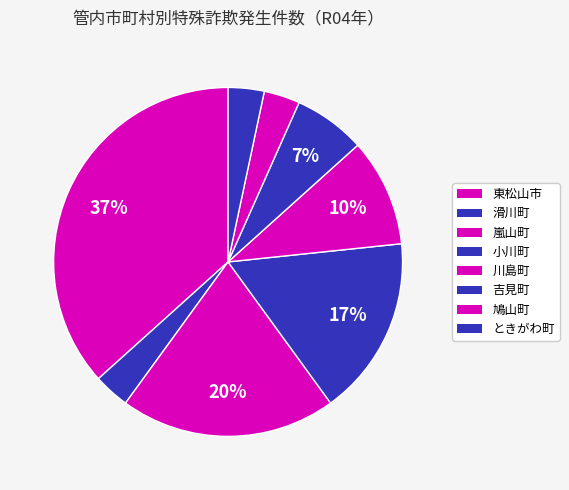

Does any single category account for the majority?

No